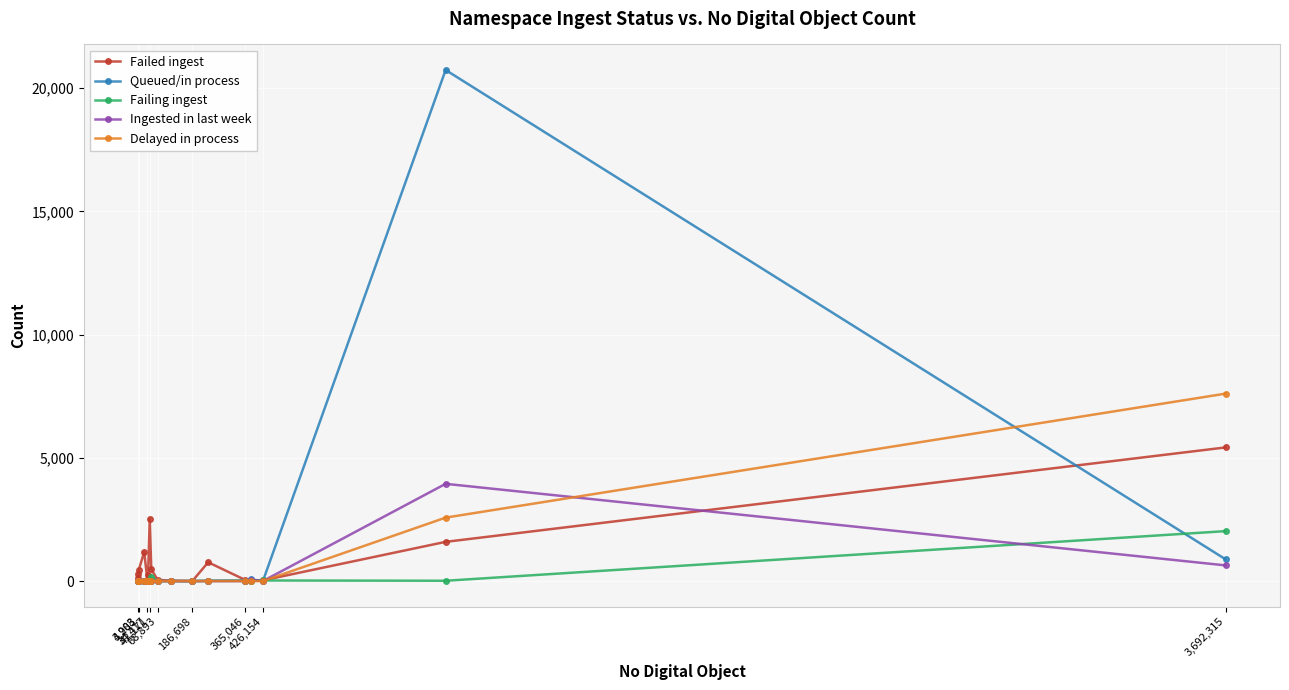

Which series has the largest range (max minus min)?

Queued/in process